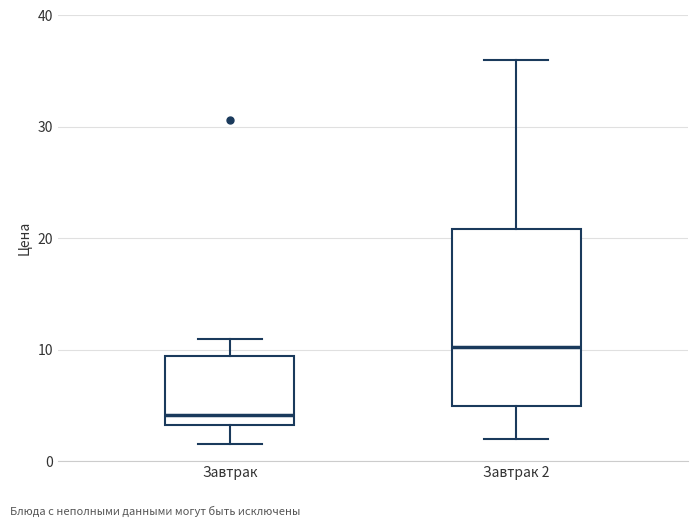

Which box is the tallest, from its lower edge to its upper edge?

Завтрак 2